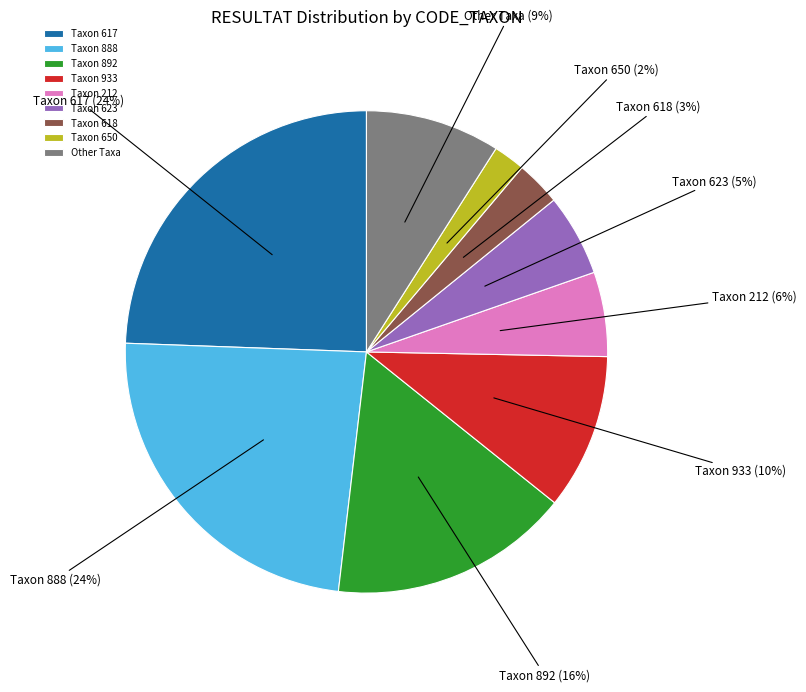

Does any single category account for the majority?

No